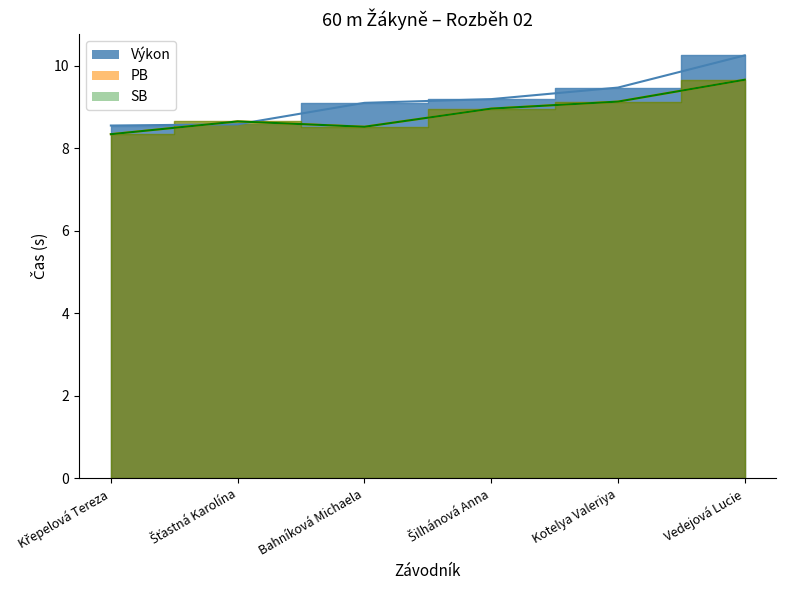

List the labels in order of SB value, largest first.

Vedejová Lucie, Kotelya Valeriya, Šilhánová Anna, Šťastná Karolína, Bahníková Michaela, Křepelová Tereza